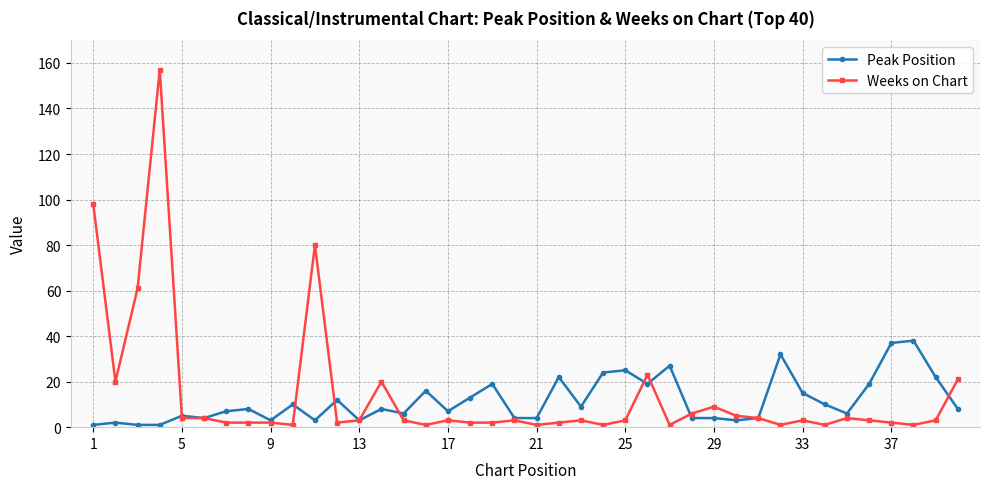

True or false: Peak Position has more than 2 points higher than both neighbors.

True